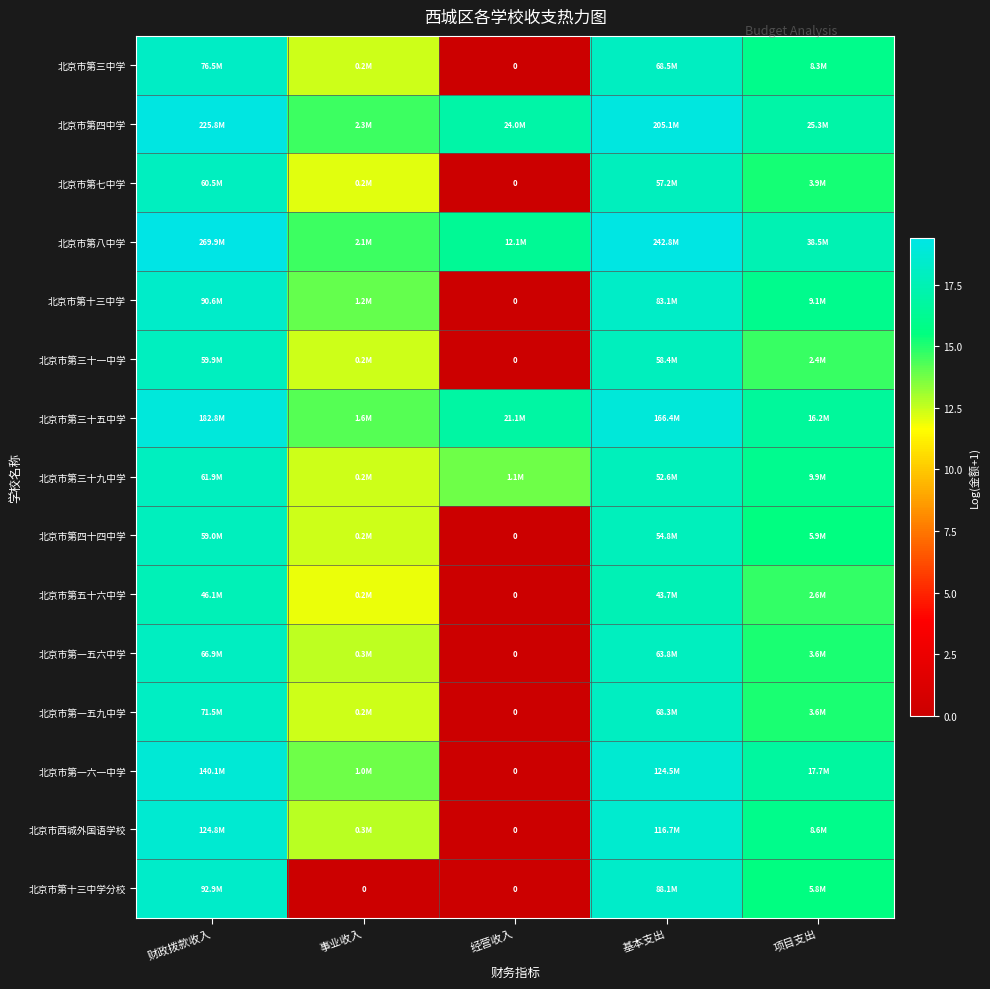

True or false: 北京市第三十一中学 has a value of 17.9 at 财政拨款收入.

True